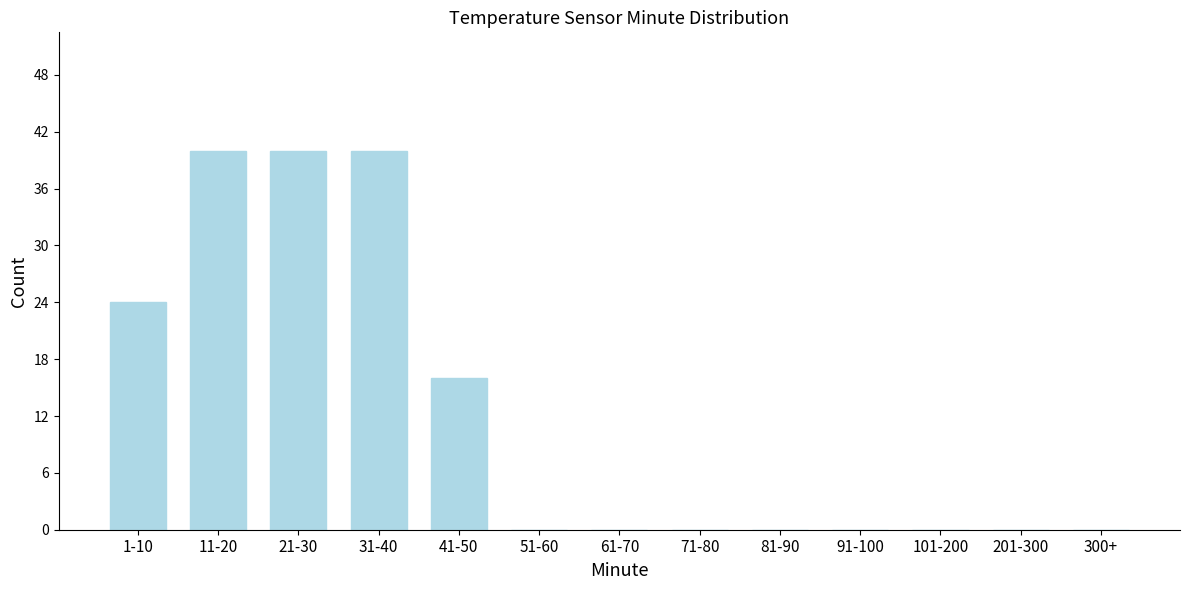

Reading left to right, list all the values displayed in this chart.

1-10=24	11-20=40	21-30=40	31-40=40	41-50=16	51-60=0	61-70=0	71-80=0	81-90=0	91-100=0	101-200=0	201-300=0	300+=0